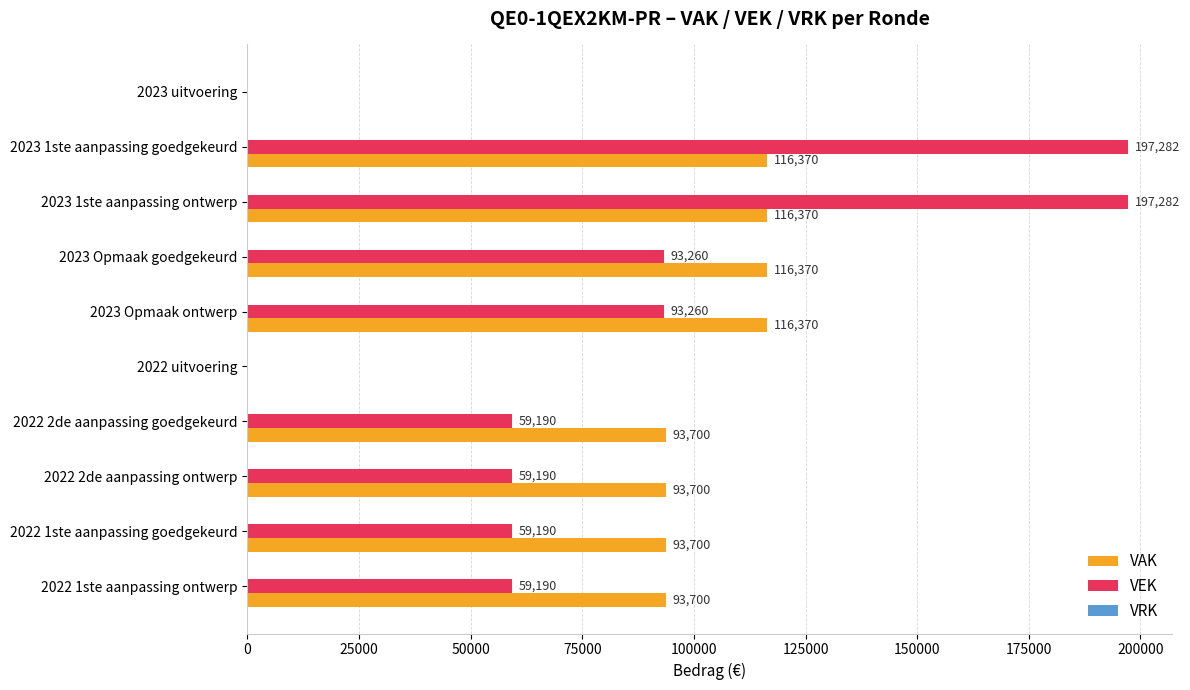

What is the sum of all VAK values?

840280